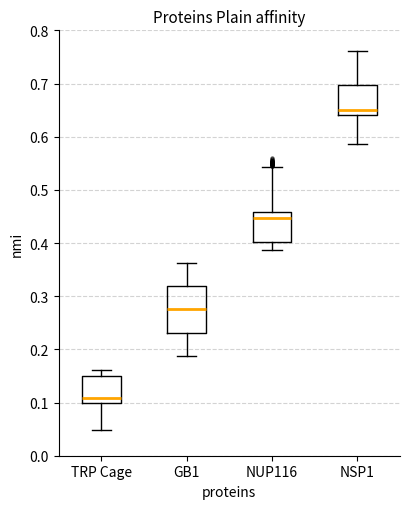

Reading left to right, transcribe this box plot: for each box, give where its median line is, the range the box spans, and where its two whiskers end, as read against the y-axis. The values are not printed on the chart, so give them approximately, as read against the axis.

TRP Cage: median 0.11, box 0.10 to 0.15, whiskers 0.05 to 0.16
GB1: median 0.28, box 0.23 to 0.32, whiskers 0.19 to 0.36
NUP116: median 0.45, box 0.40 to 0.46, whiskers 0.39 to 0.54
NSP1: median 0.65, box 0.64 to 0.70, whiskers 0.59 to 0.76